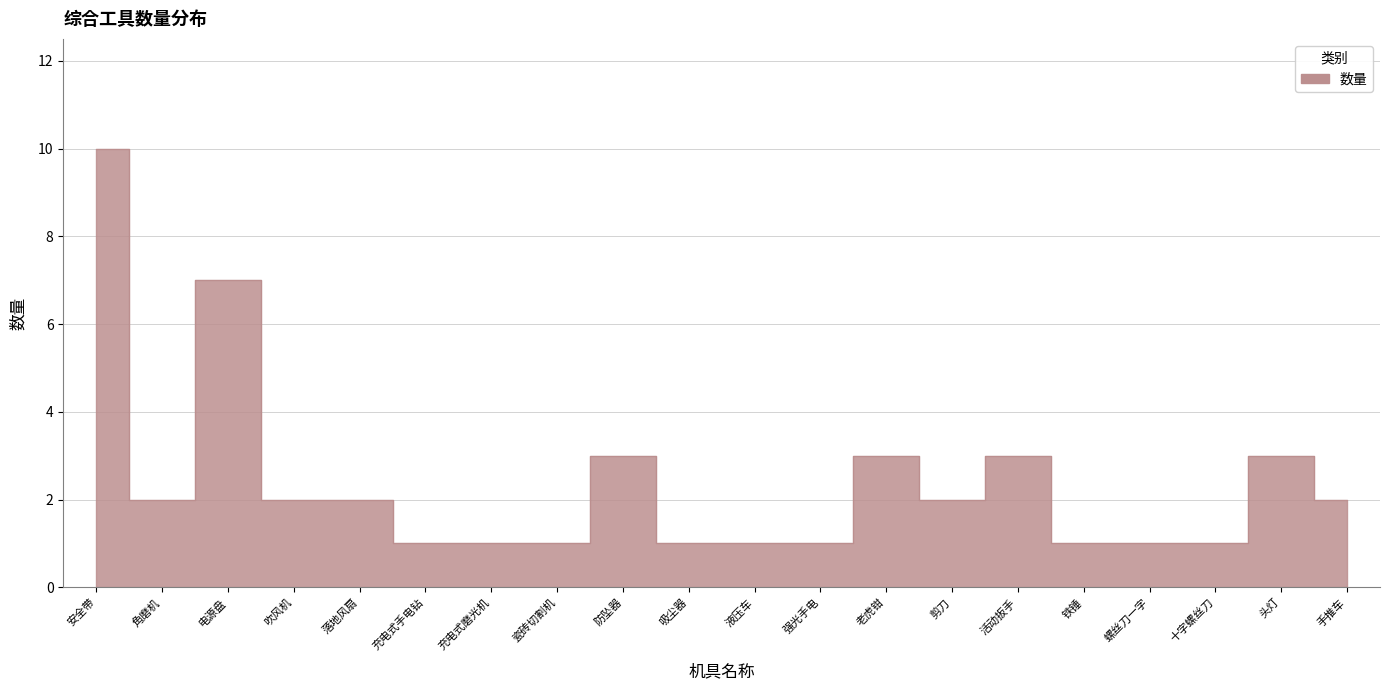

List the labels in order of value, smallest first.

充电式手电钻, 充电式磨光机, 瓷砖切割机, 吸尘器, 液压车, 强光手电, 铁锤, 螺丝刀一字, 十字螺丝刀, 角磨机, 吹风机, 落地风扇, 剪刀, 手推车, 防坠器, 老虎钳, 活动扳手, 头灯, 电源盘, 安全带